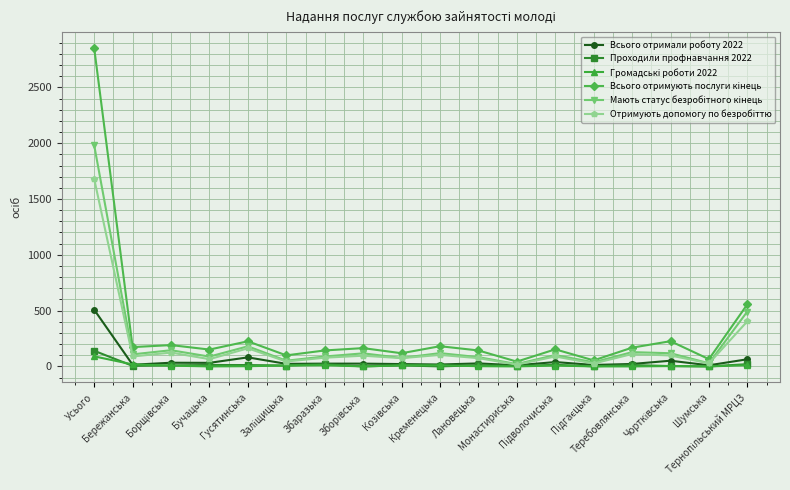

How many categories are shown in the chart?

18